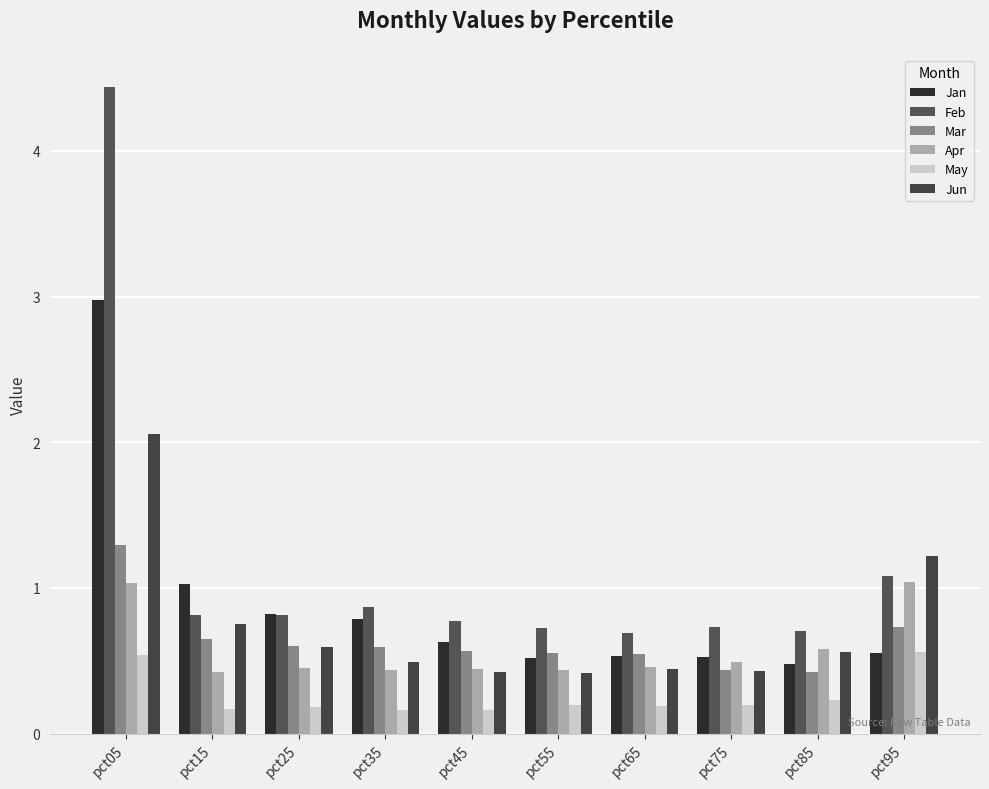

What is the value of the Feb bar at the 1st from the left?

4.4